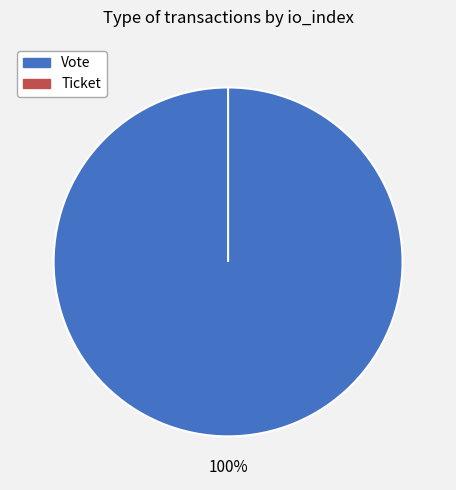

How many segments does this pie chart have?

2